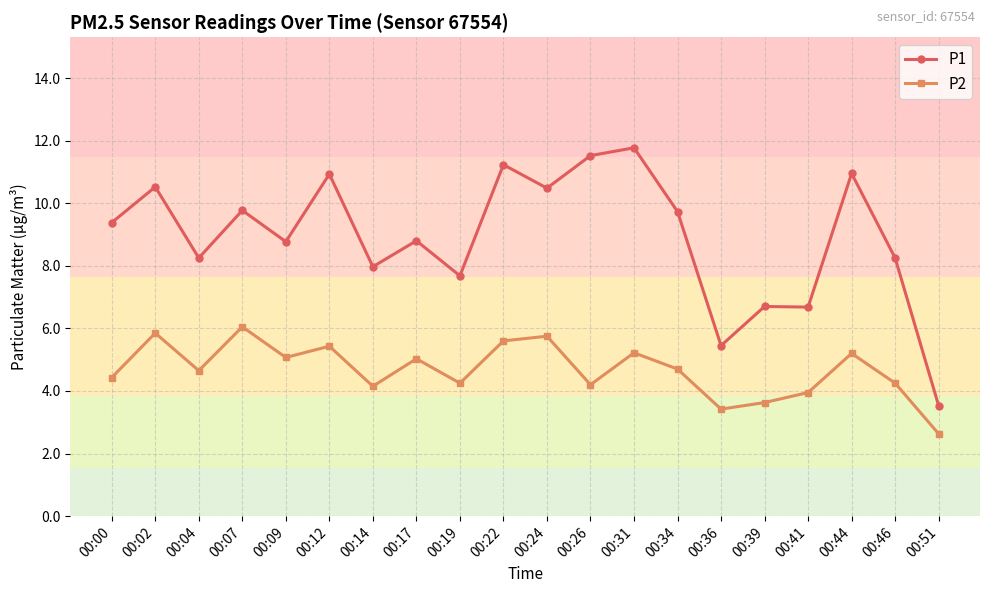

How many lines are shown in the chart?

2